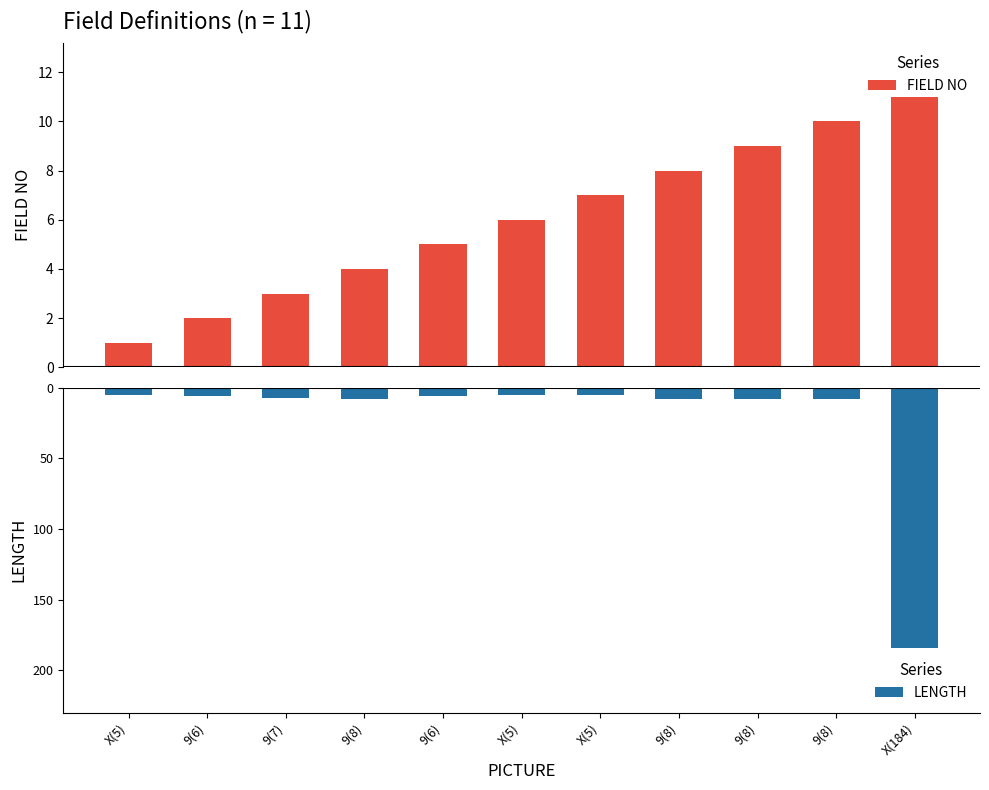

What is the maximum value shown in the chart?

11